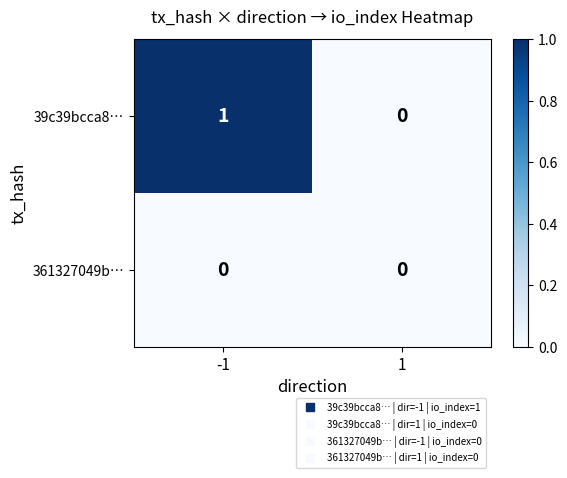

What is the greatest value displayed?

1